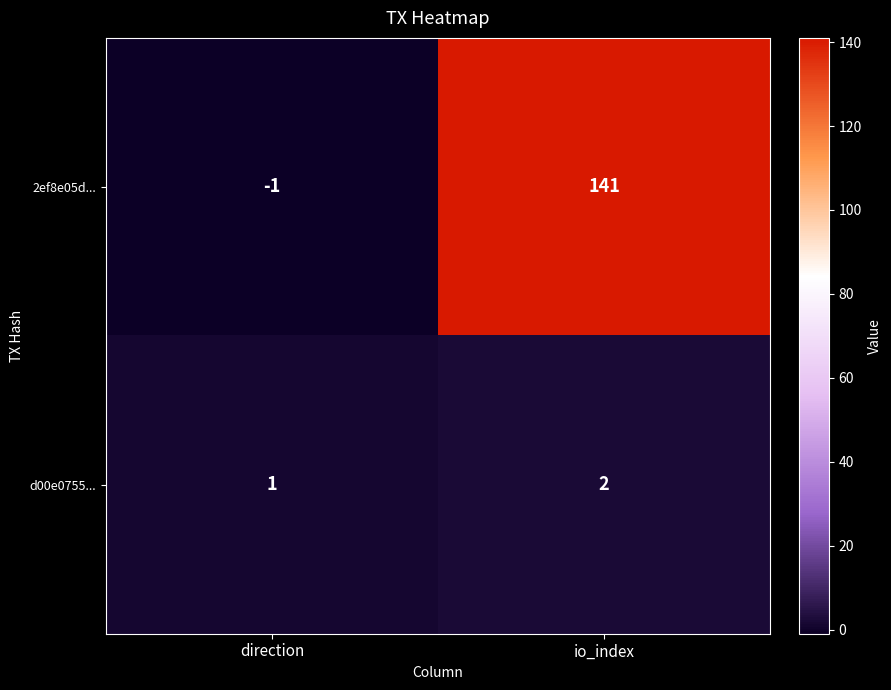

Reading left to right, transcribe all the data shown in this chart.

2ef8e05d...: direction=-1	io_index=141
d00e0755...: direction=1	io_index=2